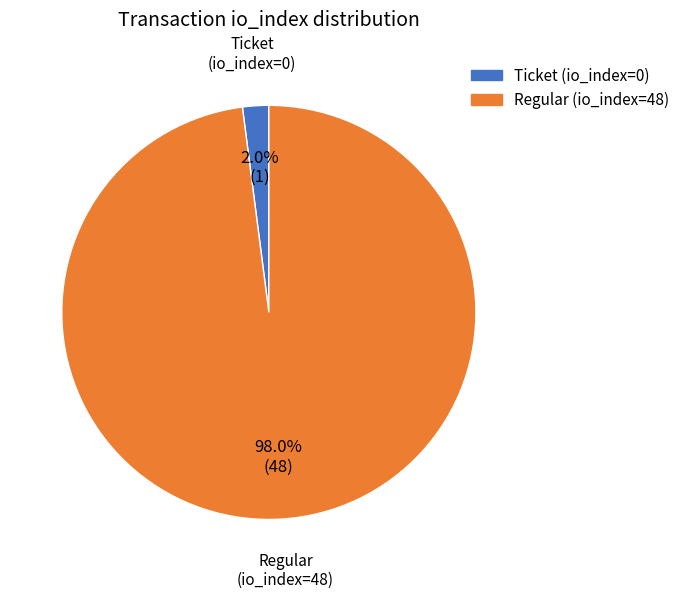

How many slices are in this pie chart?

2